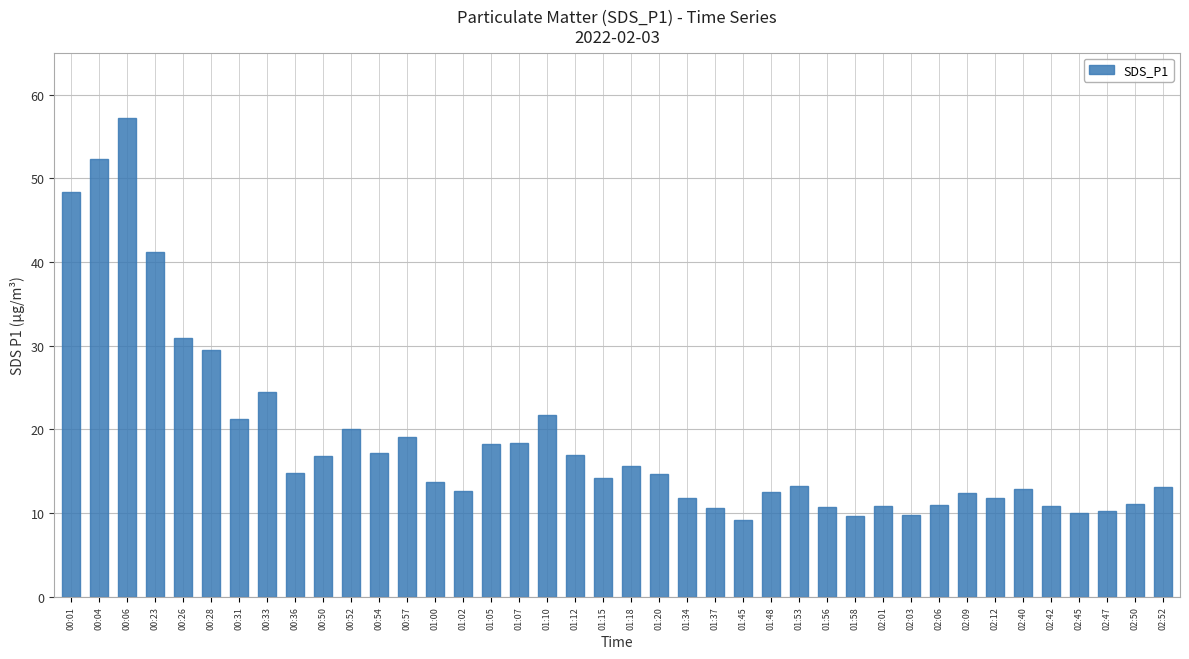

Which category has the highest value across all series?

00:06